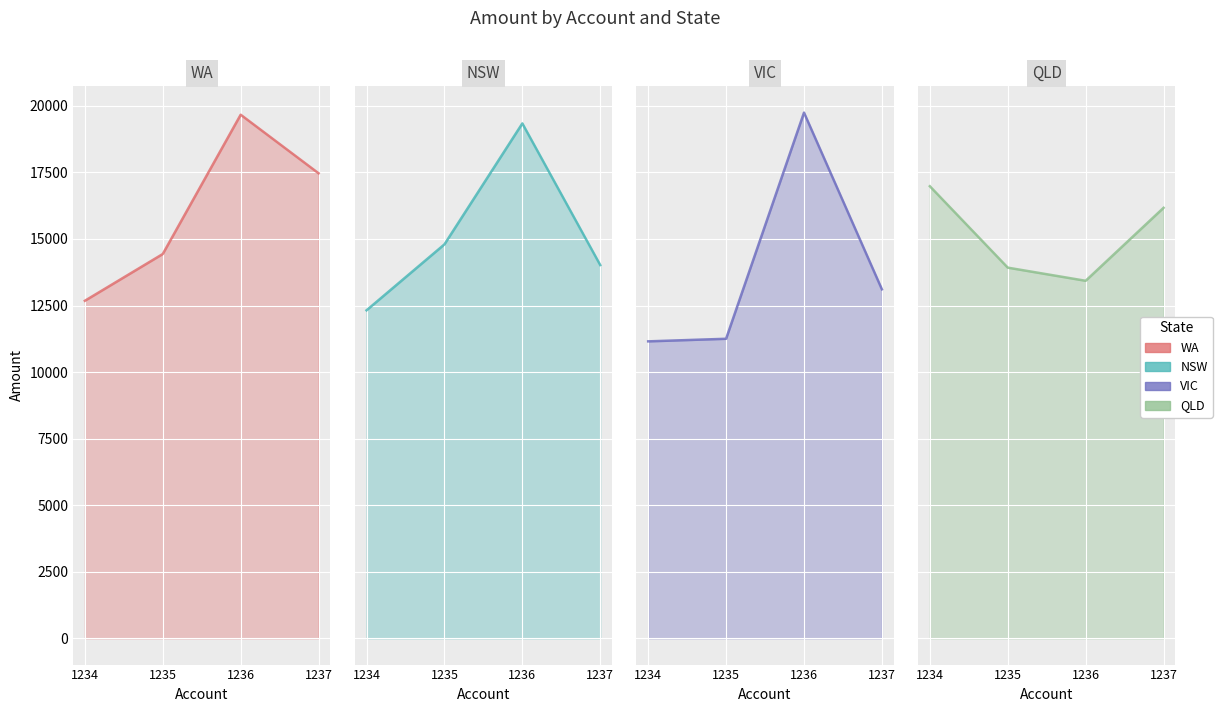

Reading left to right, list all the values displayed in this chart.

WA: 1234=12678	1235=14435	1236=19667	1237=17467
NSW: 1234=12320	1235=14797	1236=19340	1237=14020
VIC: 1234=11154	1235=11251	1236=19746	1237=13108
QLD: 1234=16981	1235=13923	1236=13429	1237=16170